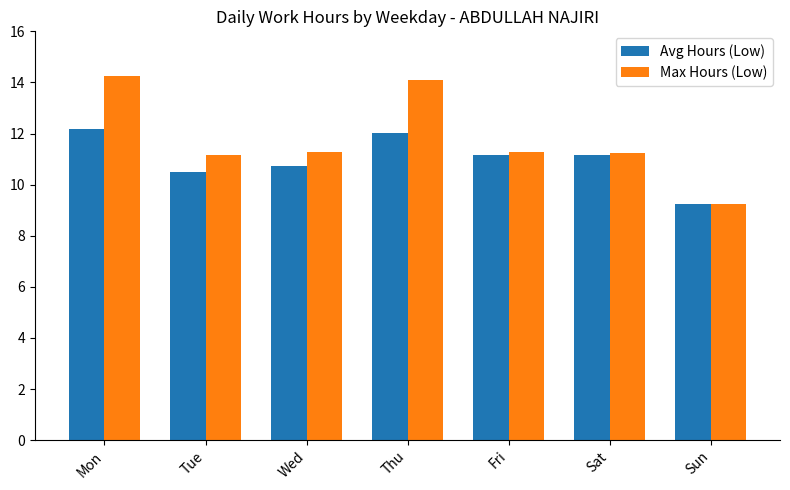

Are the bars grouped side by side (vs. stacked)?

Yes